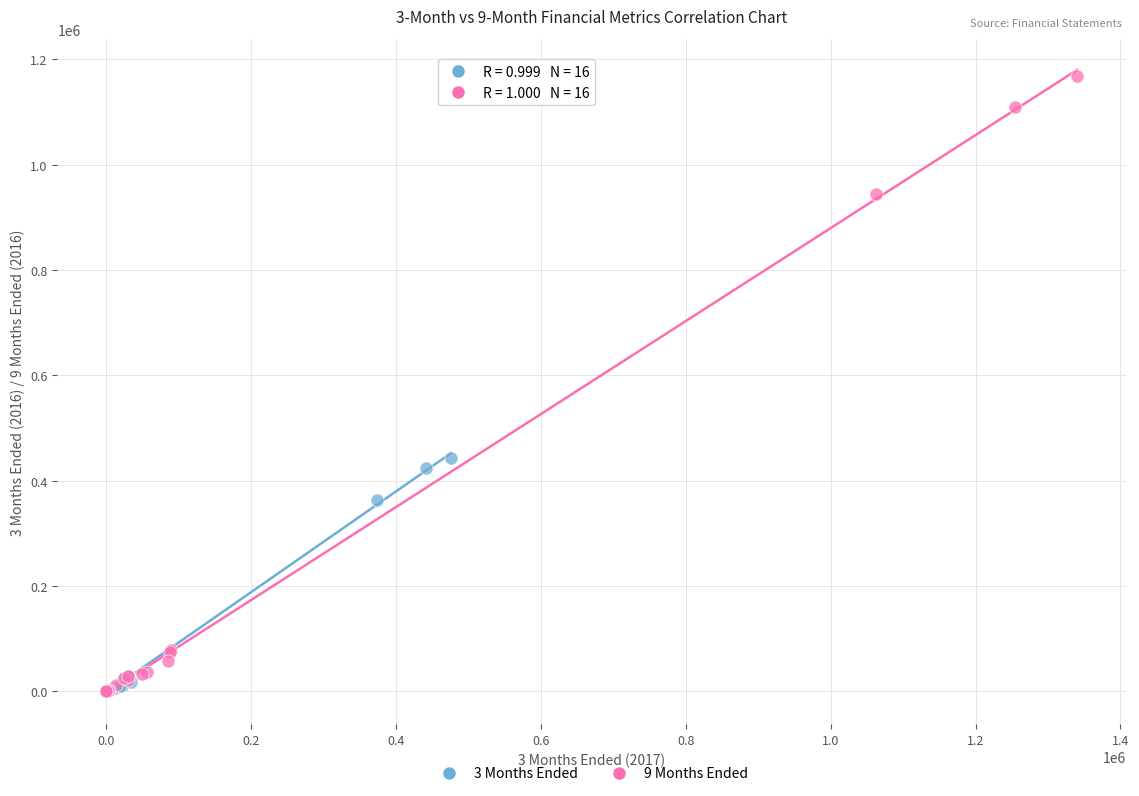

Which series has the largest Y range (max minus min)?

9 Months Ended